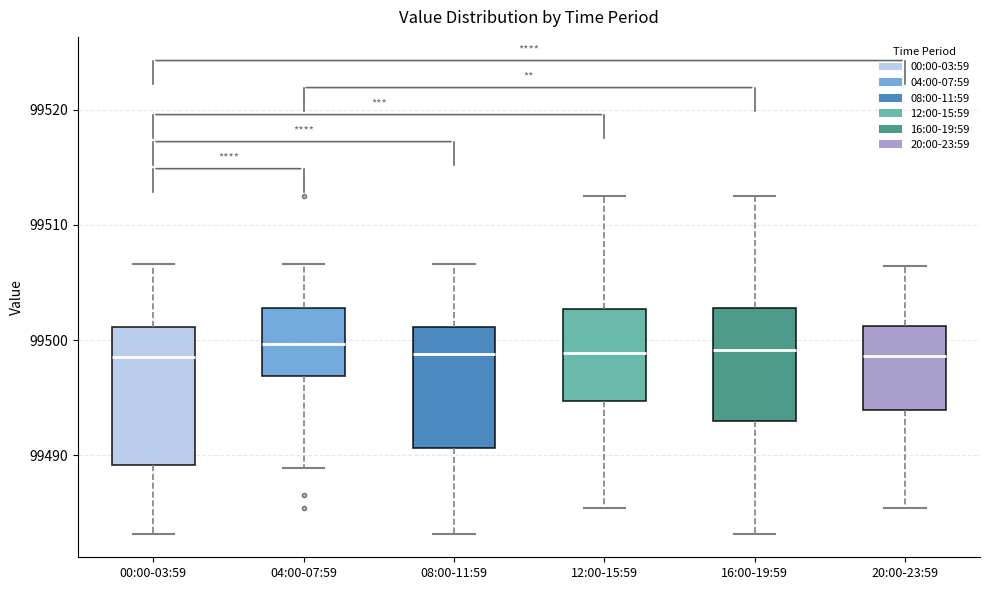

Reading left to right, read every box against the y-axis: the position of its median line, the range the box covers, and the ends of its whiskers. The values are not printed on the chart, so give them approximately, as read against the axis.

00:00-03:59: median 99499, box 99489 to 99501, whiskers 99483 to 99507
04:00-07:59: median 99500, box 99497 to 99503, whiskers 99489 to 99507
08:00-11:59: median 99499, box 99491 to 99501, whiskers 99483 to 99507
12:00-15:59: median 99499, box 99495 to 99503, whiskers 99485 to 99513
16:00-19:59: median 99499, box 99493 to 99503, whiskers 99483 to 99513
20:00-23:59: median 99499, box 99494 to 99501, whiskers 99485 to 99506